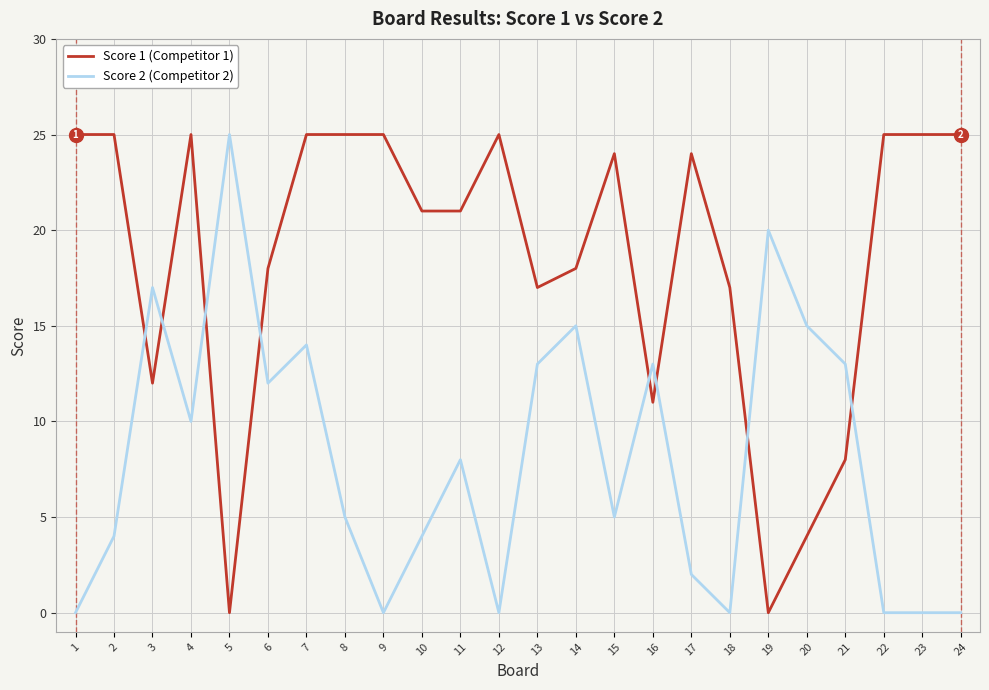

The Score 1 (Competitor 1) series shows 25 at 24. True or false?

True